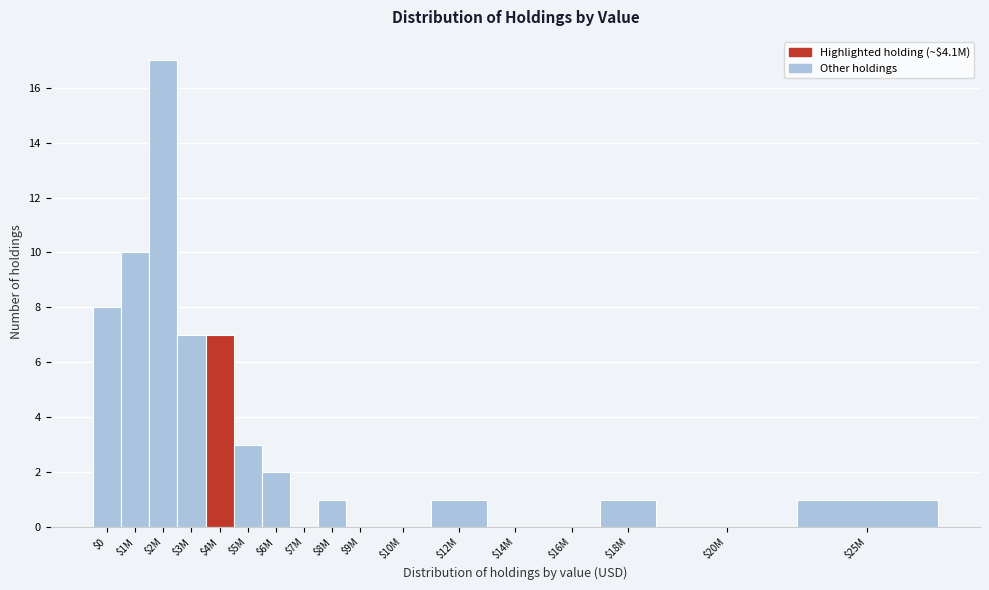

True or false: the data shows 0 at $16M.

True